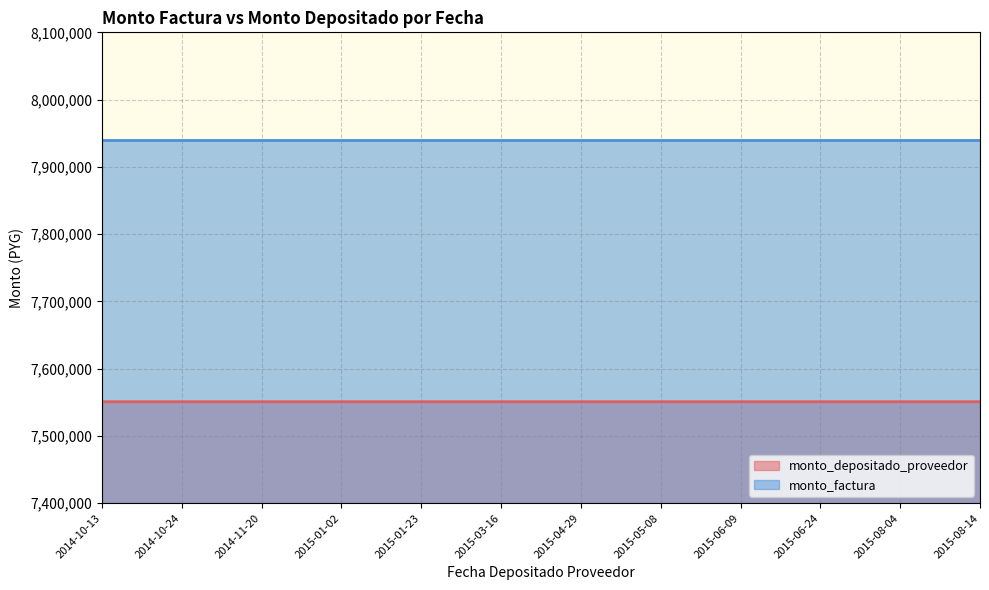

Does the chart display data point markers on the line(s)?

No